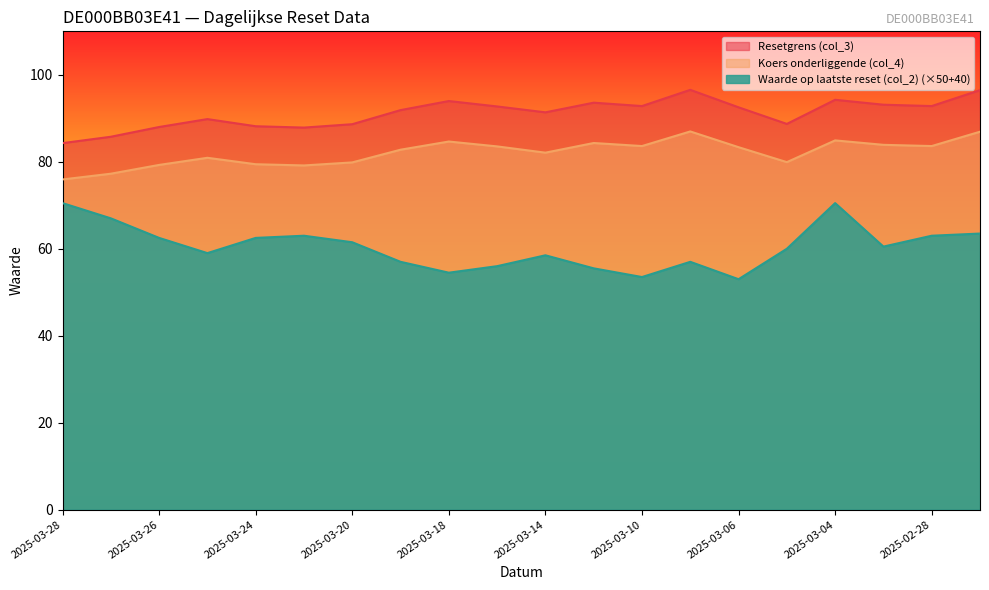

True or false: Waarde op laatste reset (col_2) has a value of 62.5 at 2025-03-24.

True